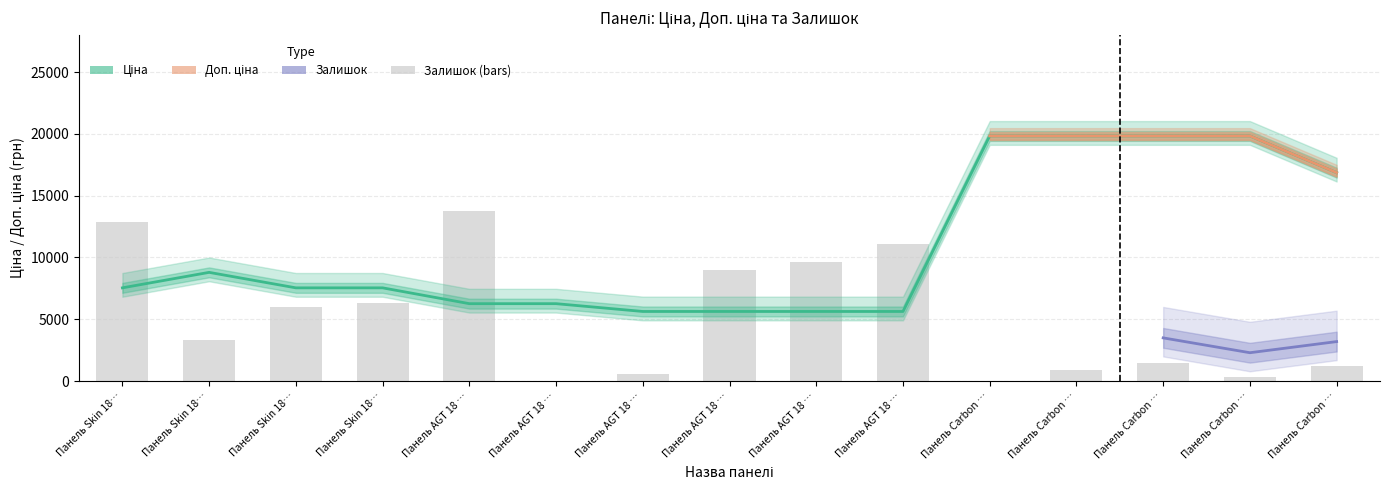

The Ціна series shows 19831.1 at Панель Carbon …. True or false?

True